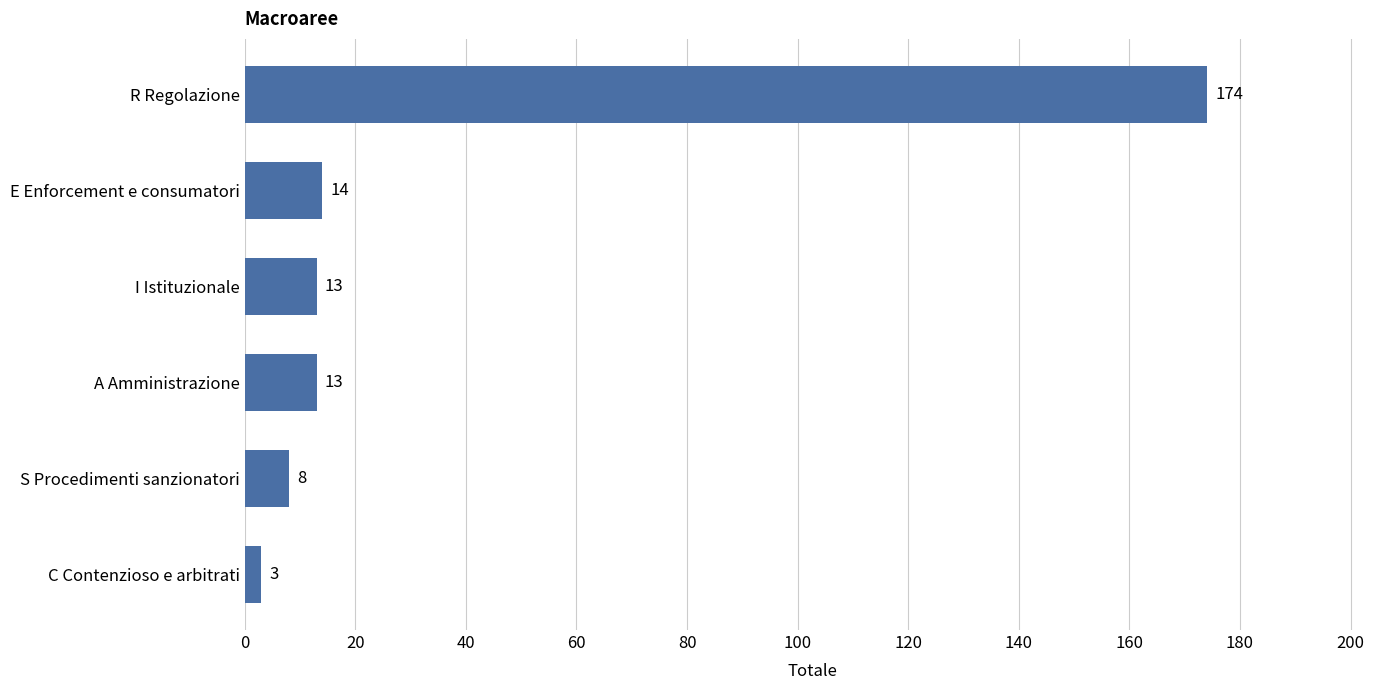

Read the value at A Amministrazione, to the nearest 5.

15